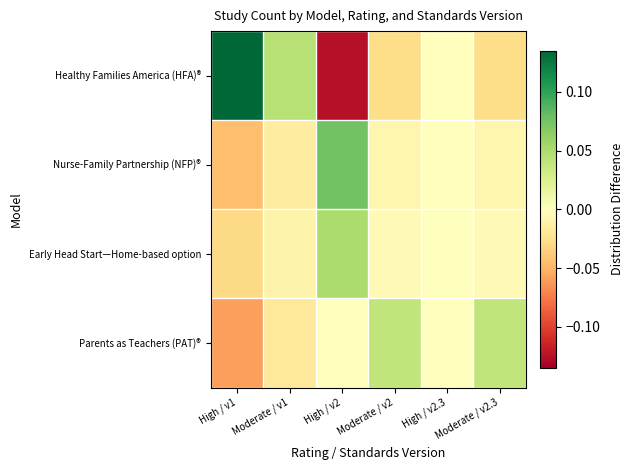

What is the spread (max minus min) of values at High / v1?

0.2